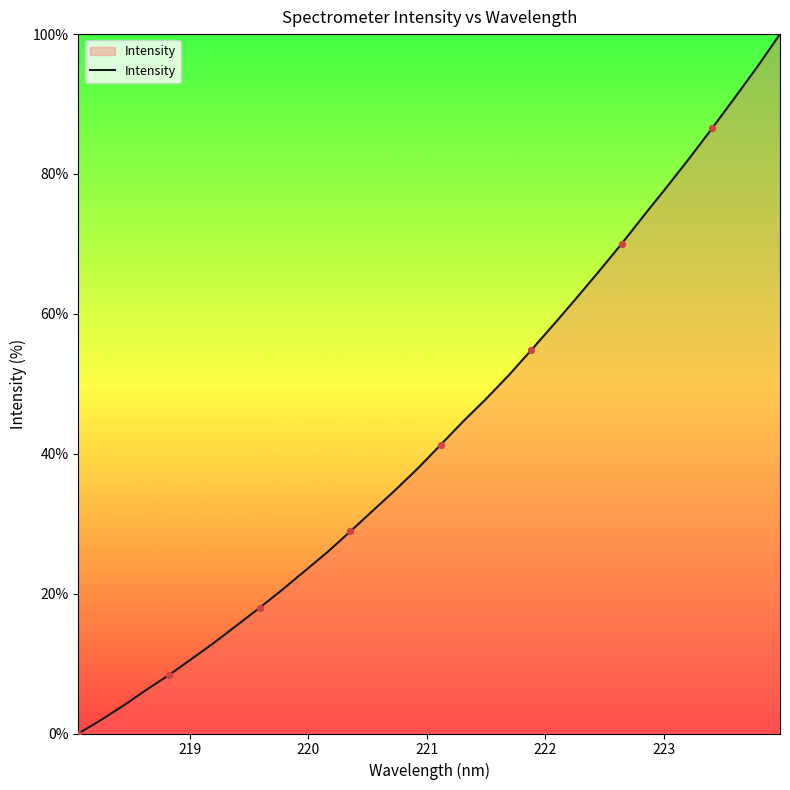

What is the maximum value shown in the chart?

100.0